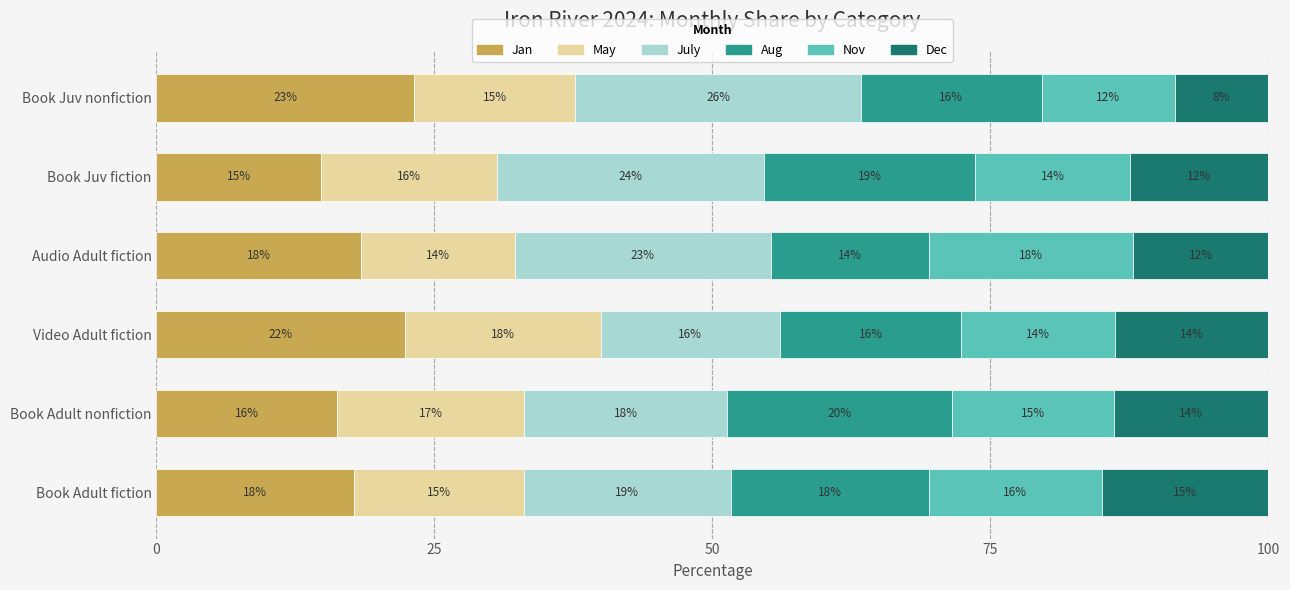

What are all the series names shown in the legend?

Jan, May, July, Aug, Nov, Dec